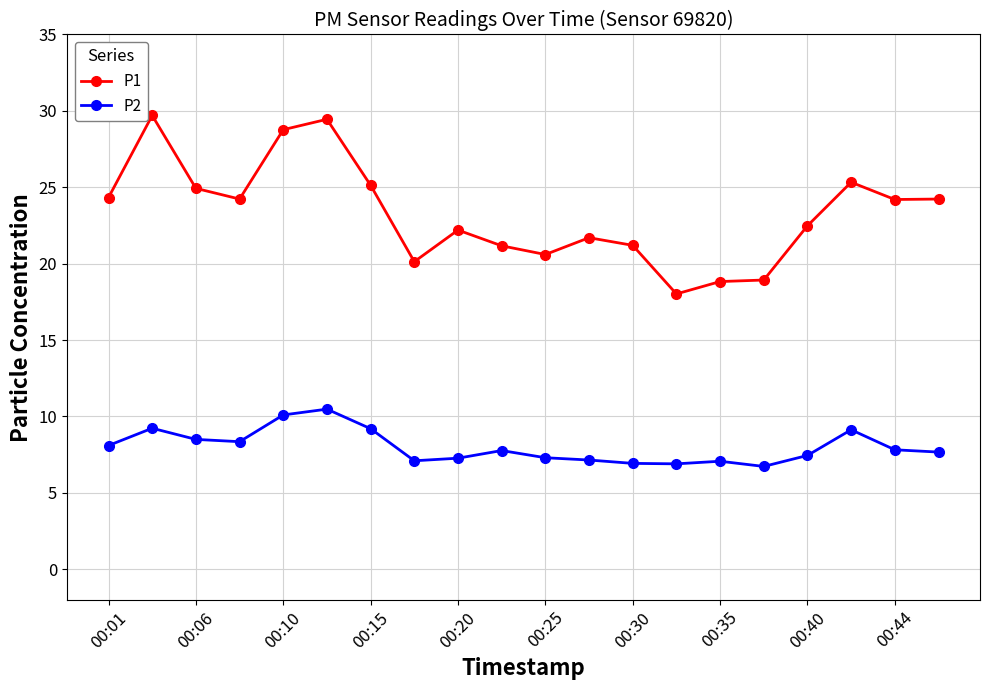

At how many categories does at least one series exceed 16?

20